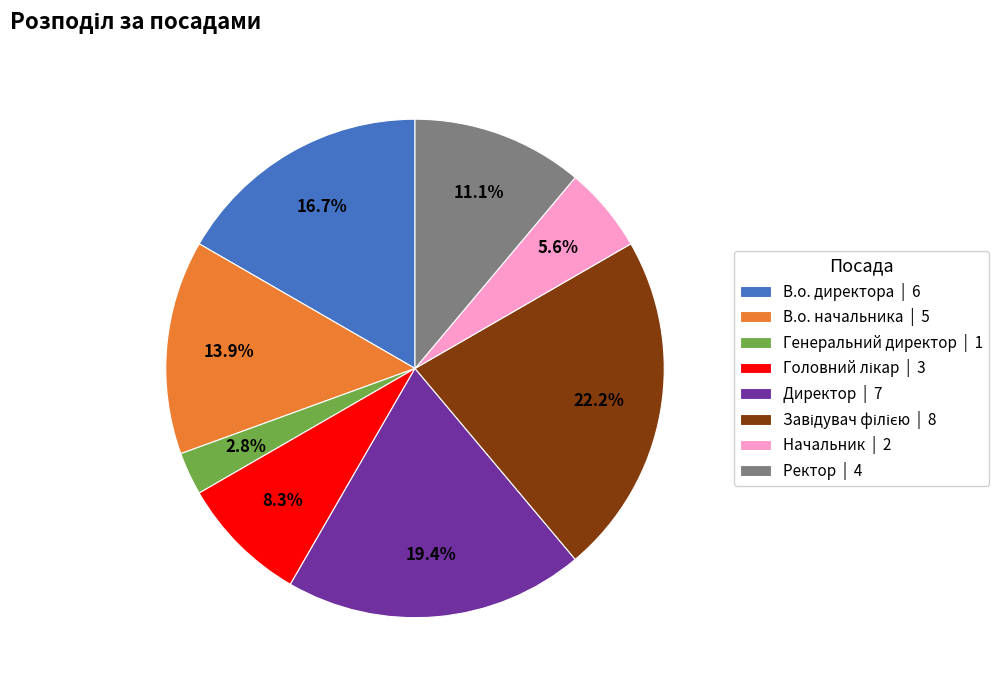

Does Начальник | 2 represent more than half of the total?

No